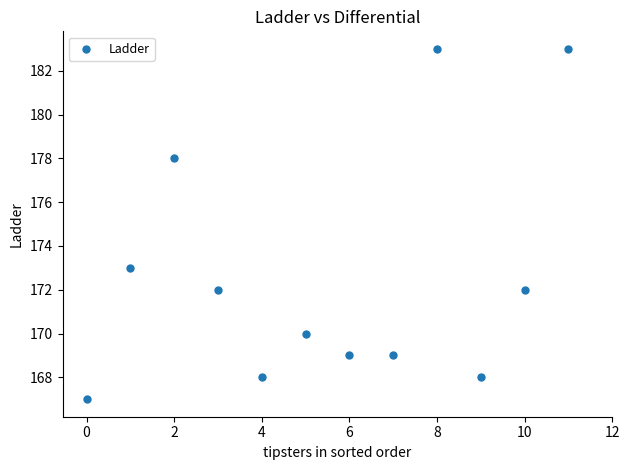

What Y value in the scatter plot is closest to 175?

173